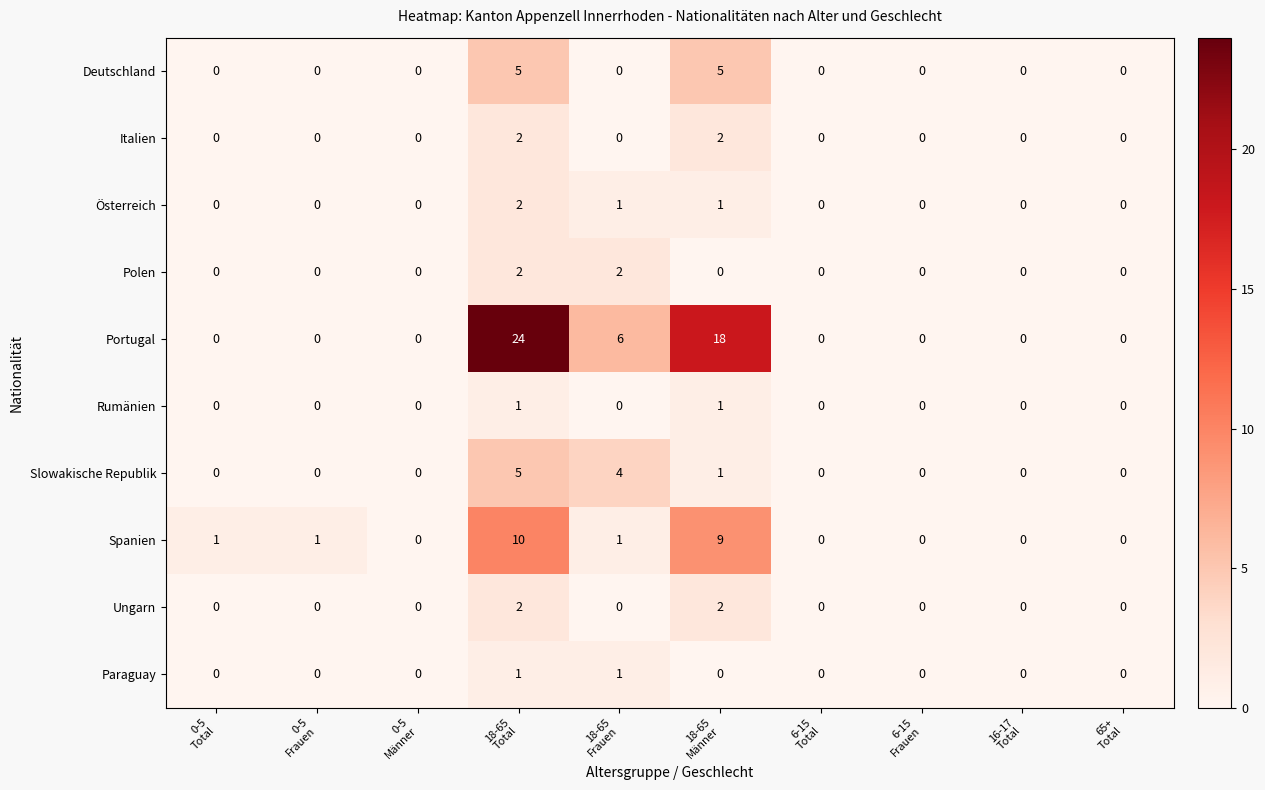

What is the sum of all Spanien values?

22